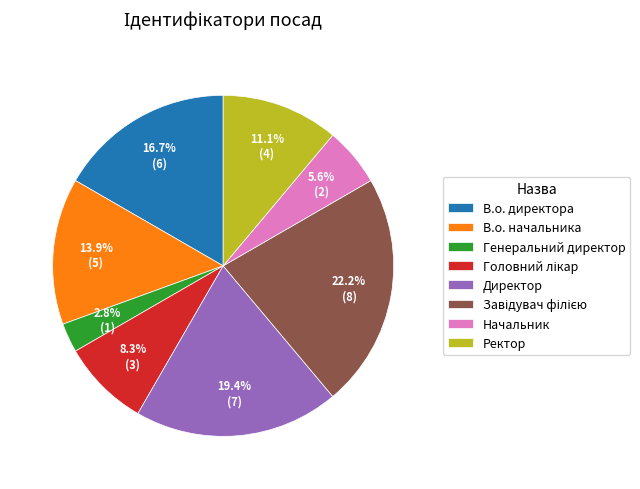

To the nearest percent, what is the average slice percentage?

12%